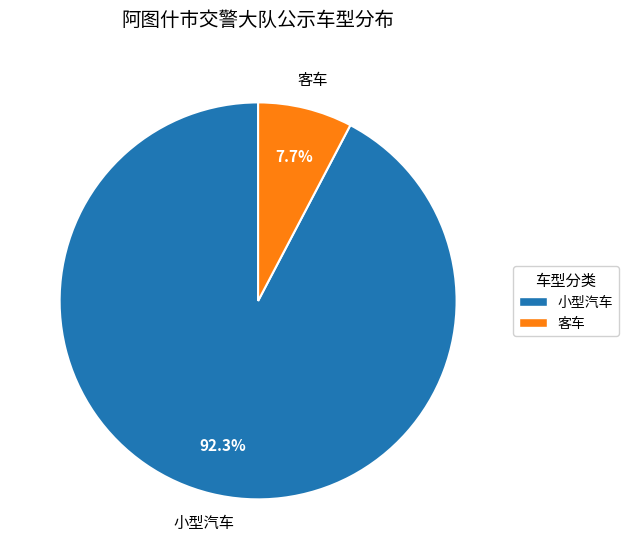

To the nearest percent, what percentage of the pie is 小型汽车?

92%